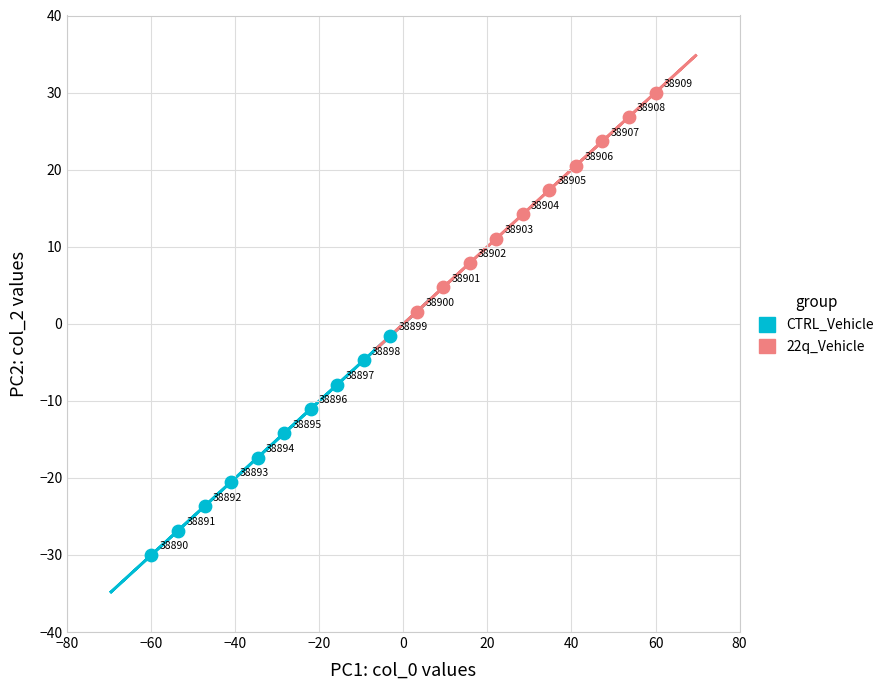

Which series reaches the minimum Y coordinate?

CTRL_Vehicle